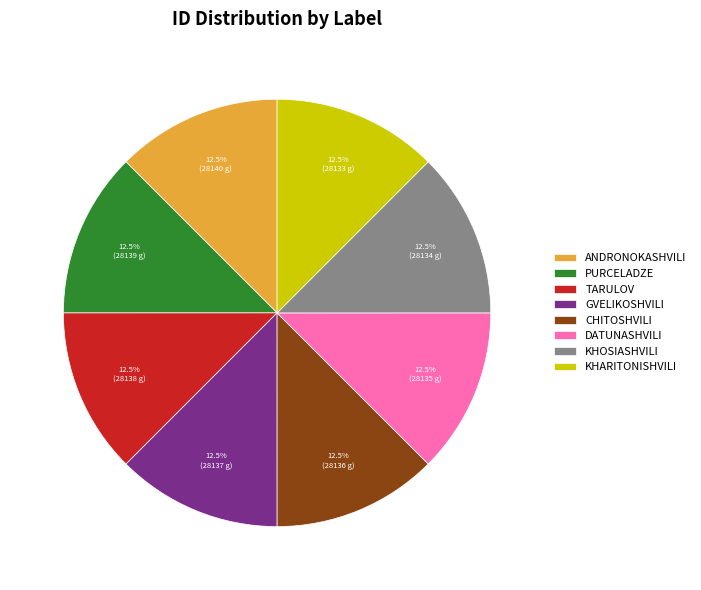

Approximately how many times larger is the value at ANDRONOKASHVILI compared to KHOSIASHVILI?

1.0